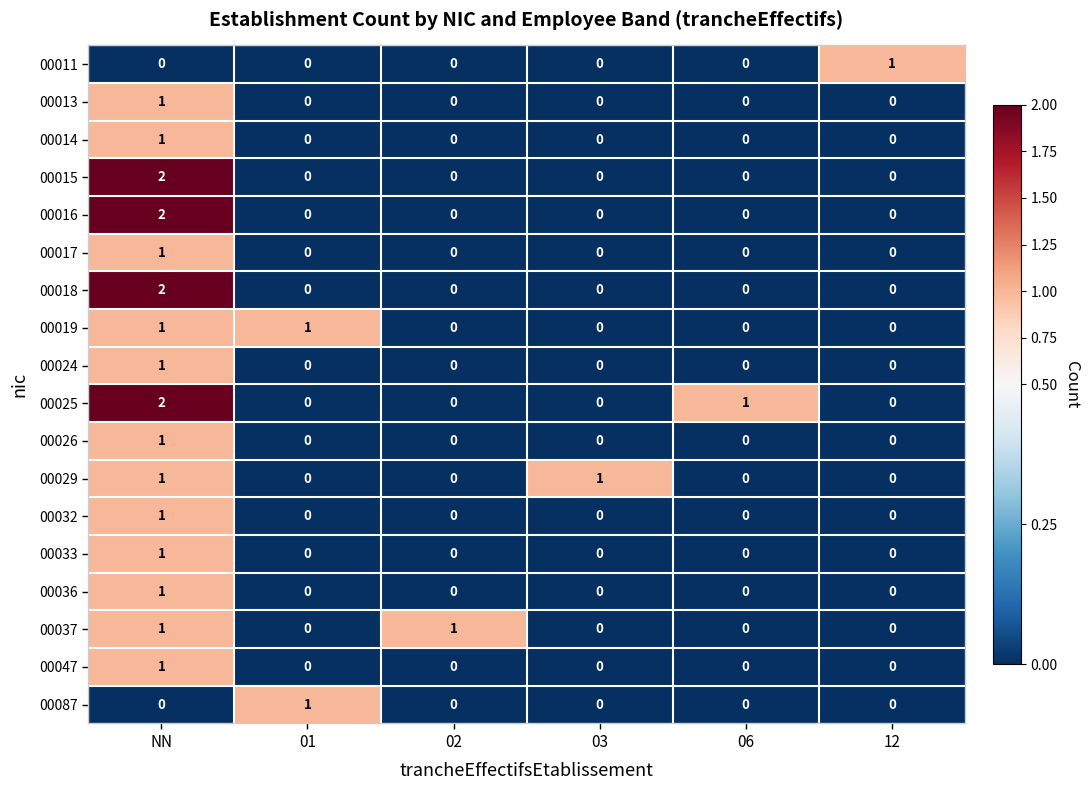

At how many categories does at least one series exceed 0?

6